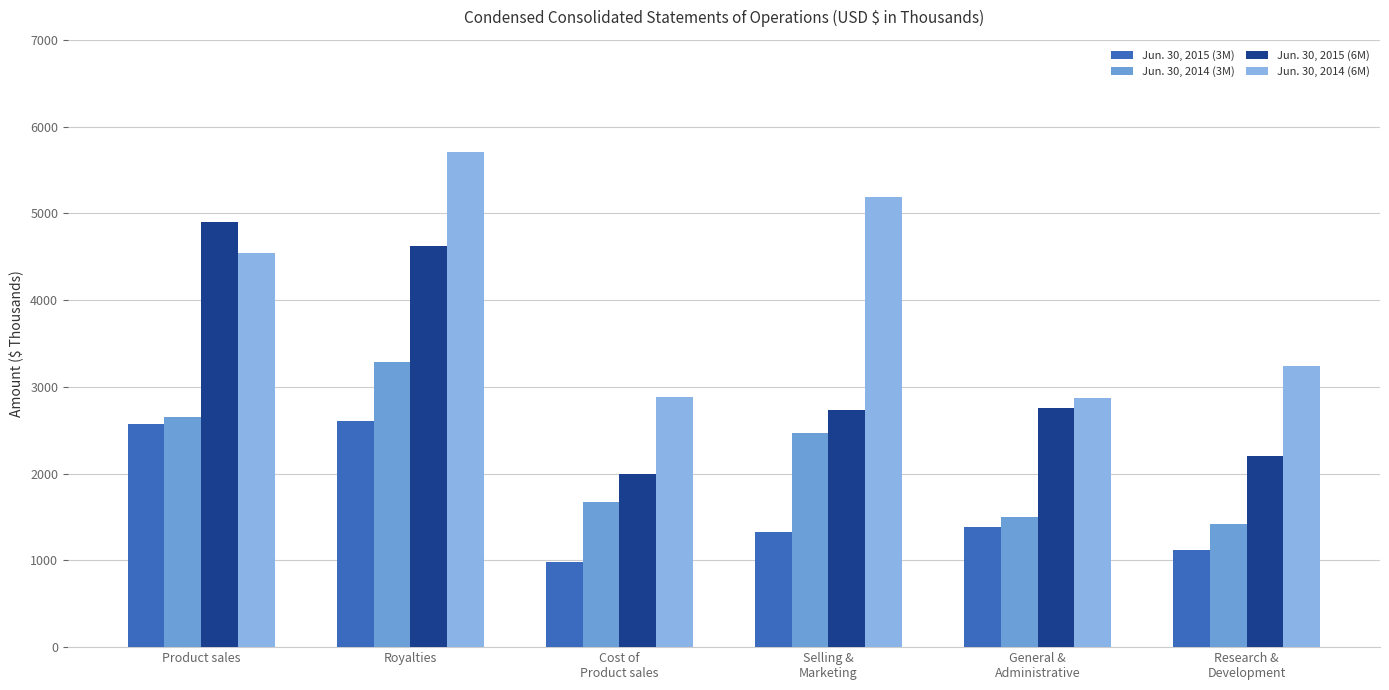

The value of Jun. 30, 2014 (3M) at Royalties is 5815. True or false?

False